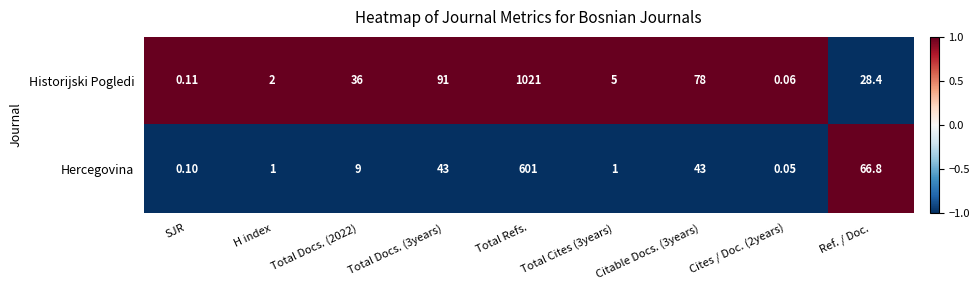

Rank the series at Total Cites (3years) from lowest to highest value.

Hercegovina, Historijski Pogledi